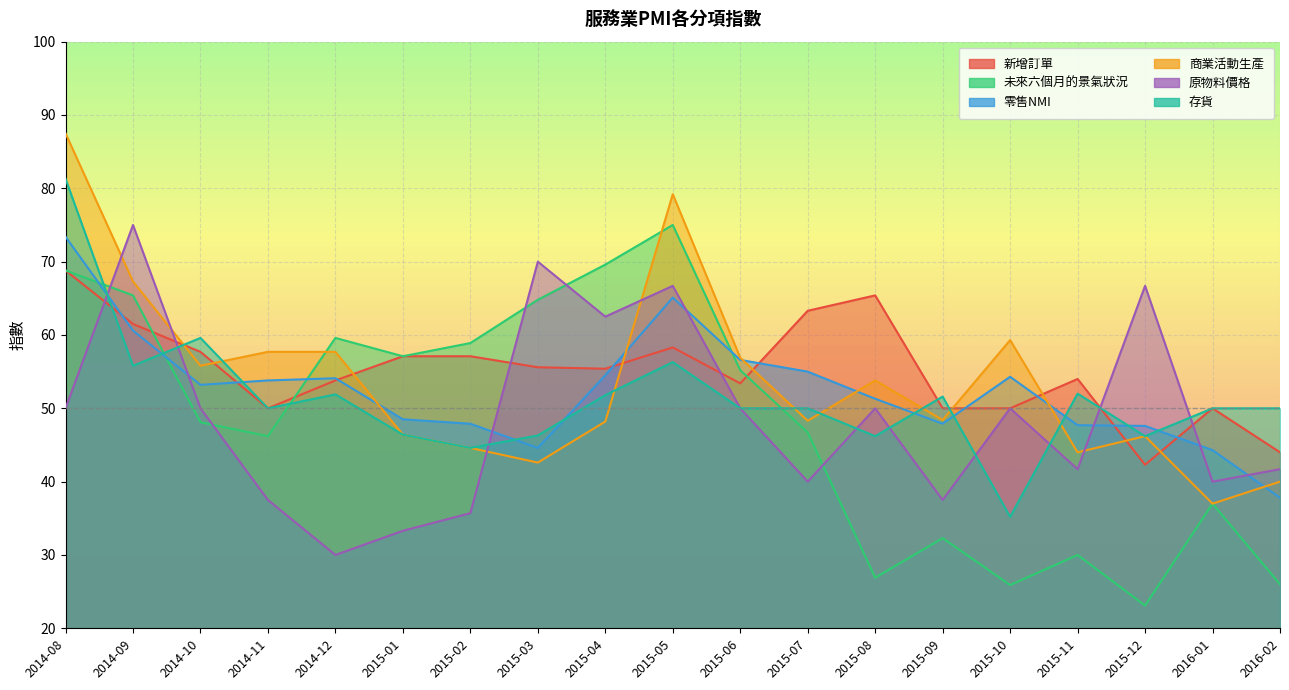

Is the value of 商業活動生產 at 2015-01 greater than the value of 零售NMI at 2014-09?

No